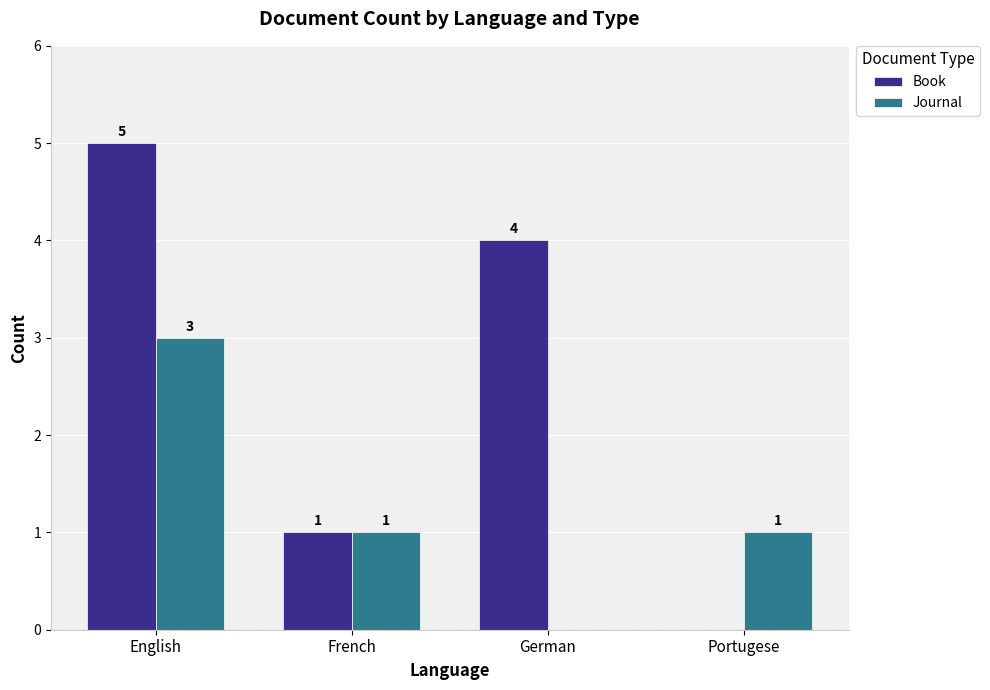

At which category is the sum across all series the highest?

English